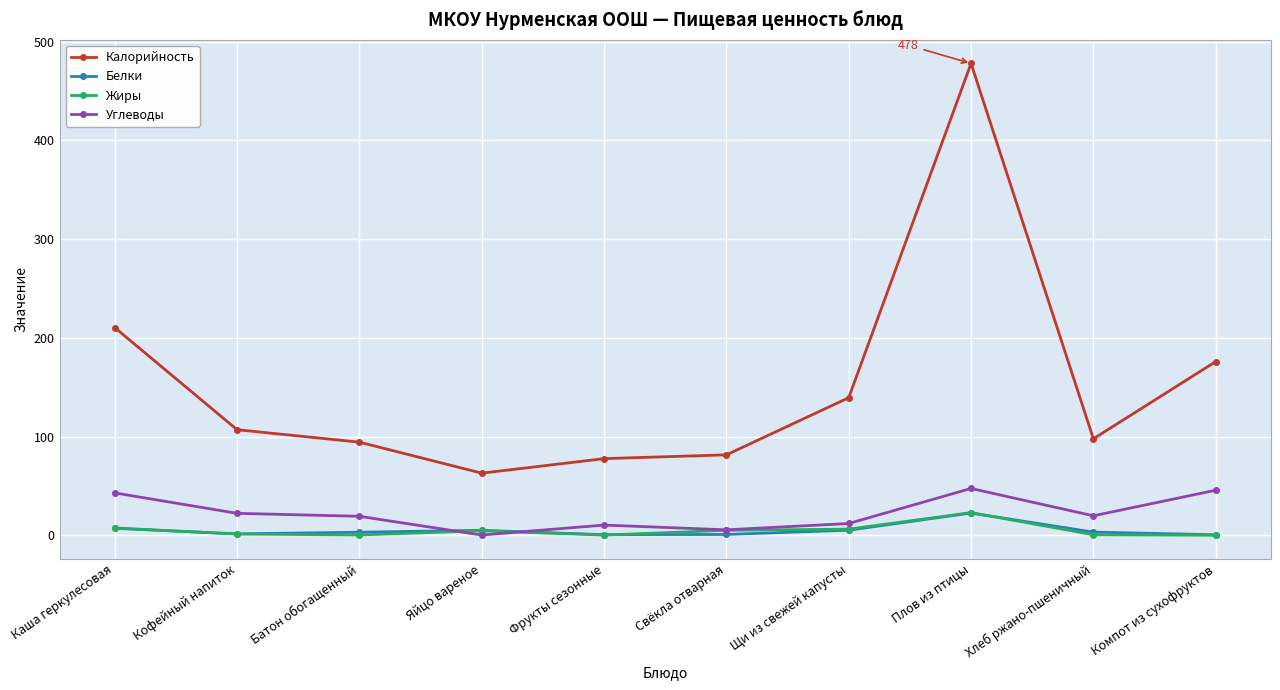

What is the maximum value for Белки?

22.6